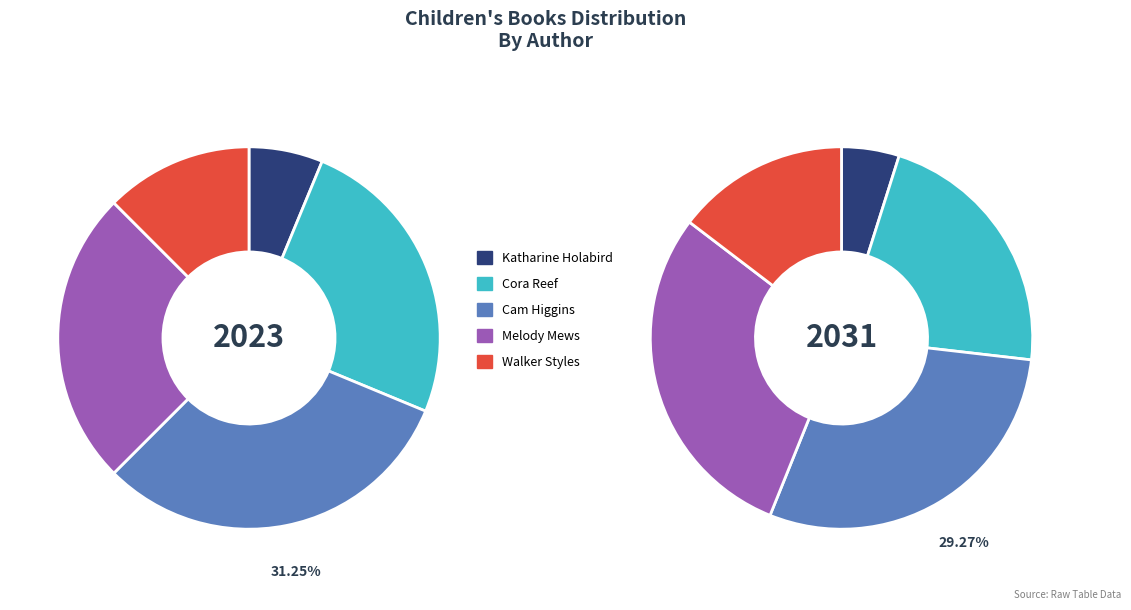

Which category has the biggest portion of the pie?

Cam Higgins